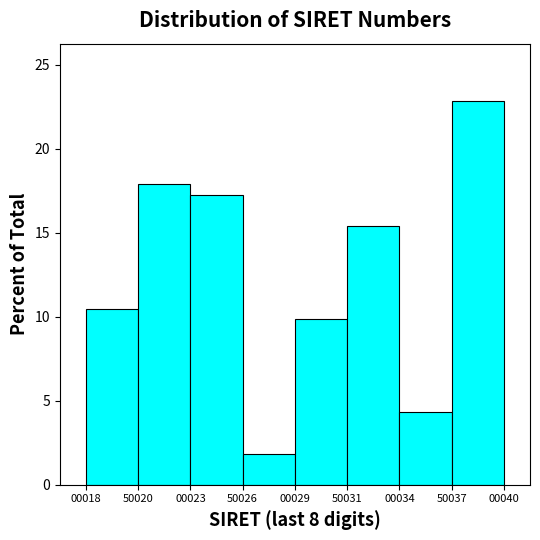

Reading left to right, what are all the values shown in this chart?

10.5	17.9	17.3	1.9	9.9	15.4	4.3	22.8